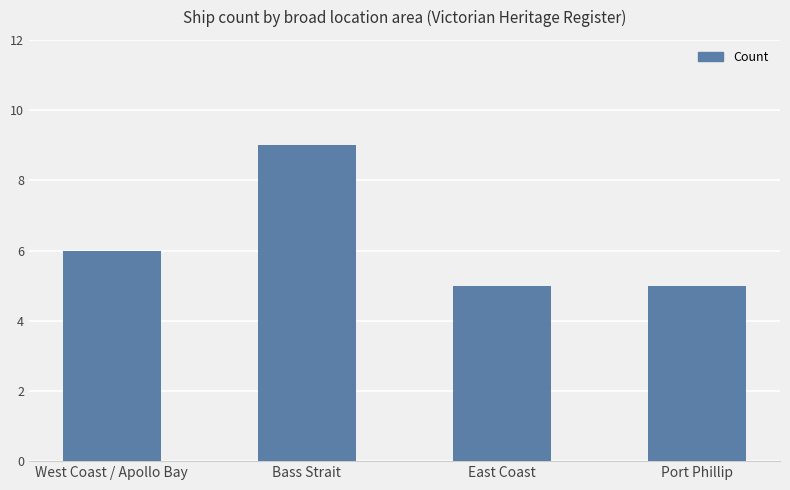

Does the chart contain stacked bars?

No